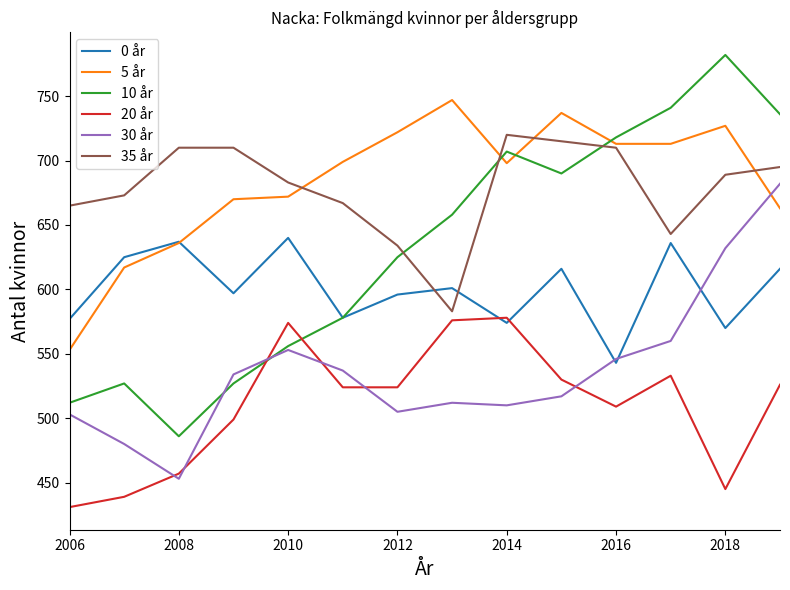

Which series has the widest spread of values?

10 år